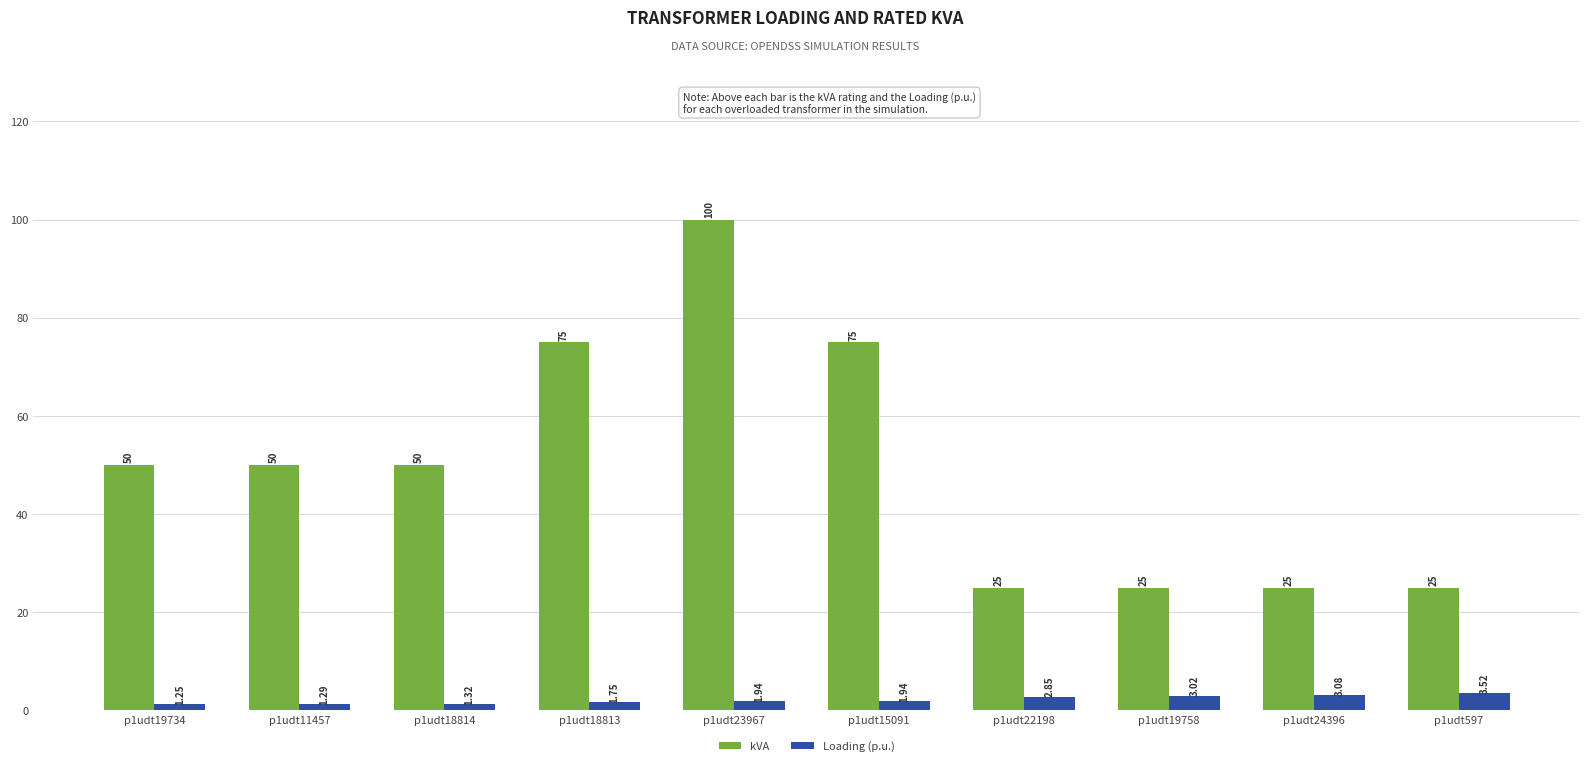

What is the average value of the kVA series?

50.0